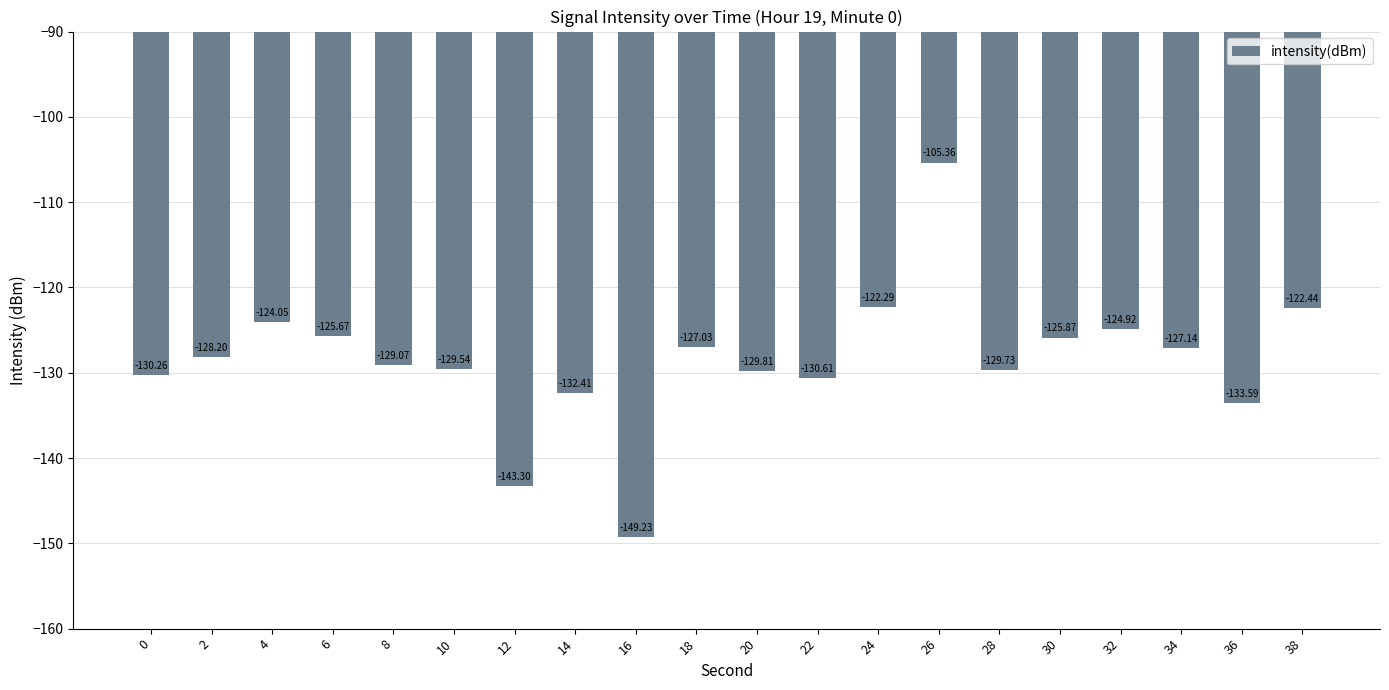

How many bars are there in total?

20